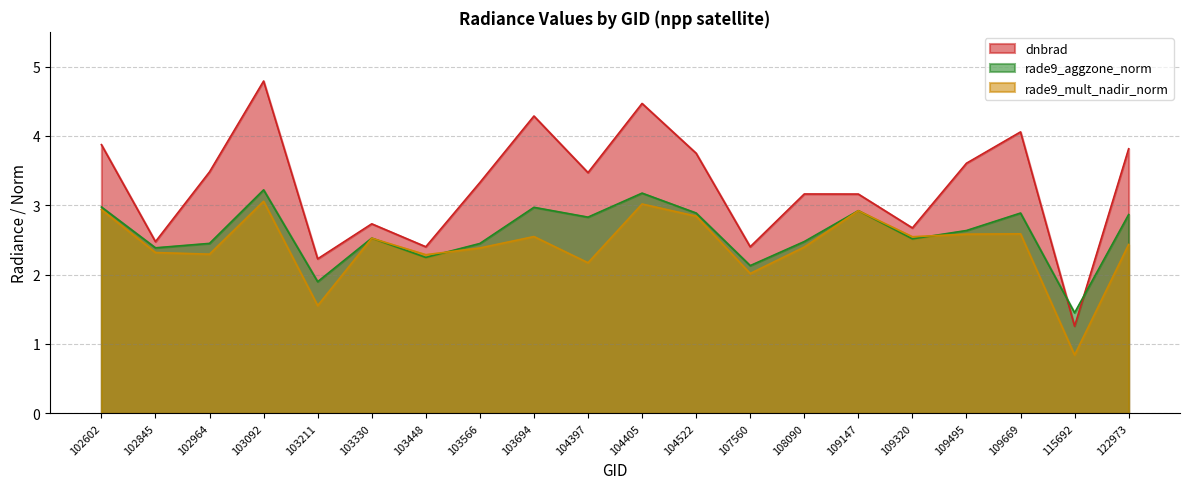

What is the total value across all series at 103694?

9.8